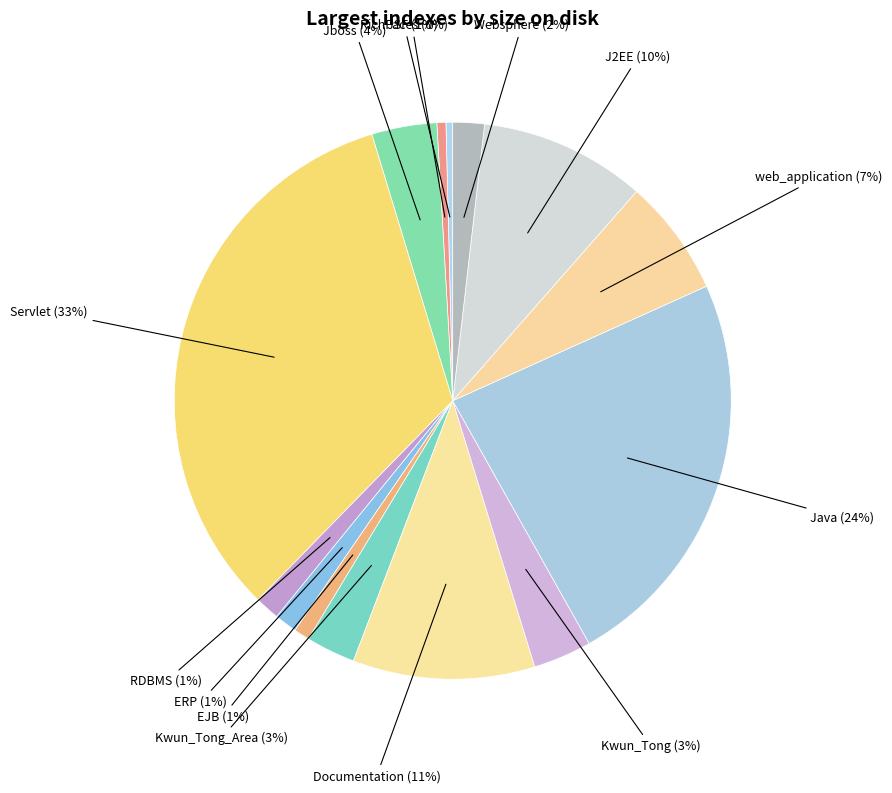

How many slices are in this pie chart?

14